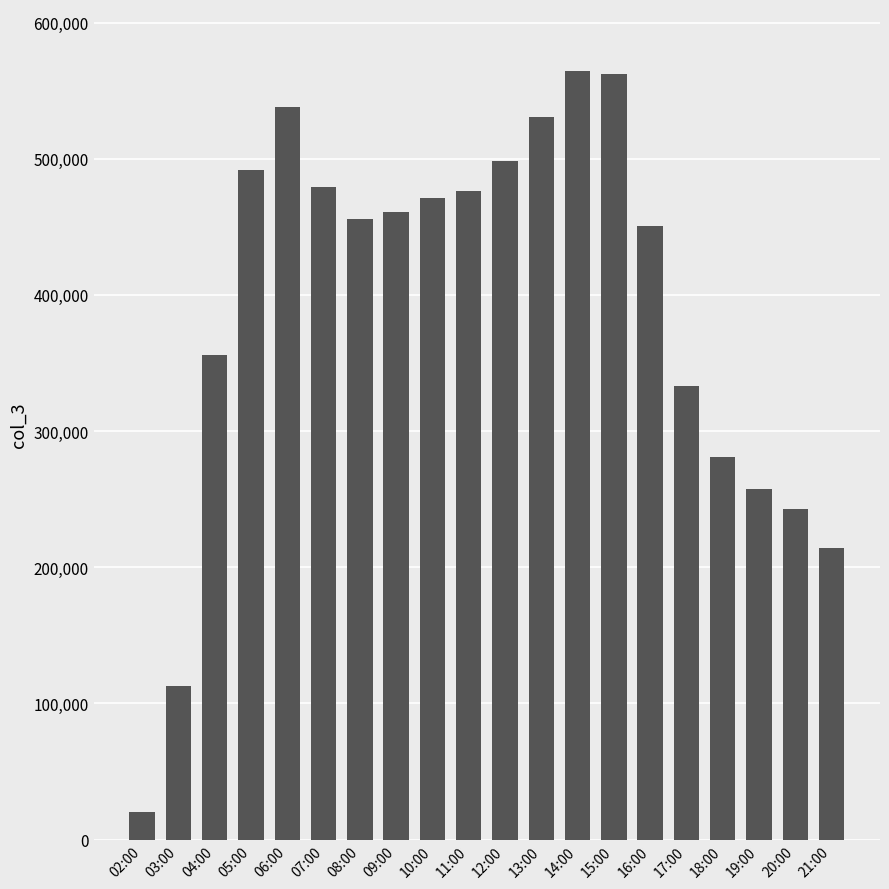

Where does the data first go above 460888?

05:00